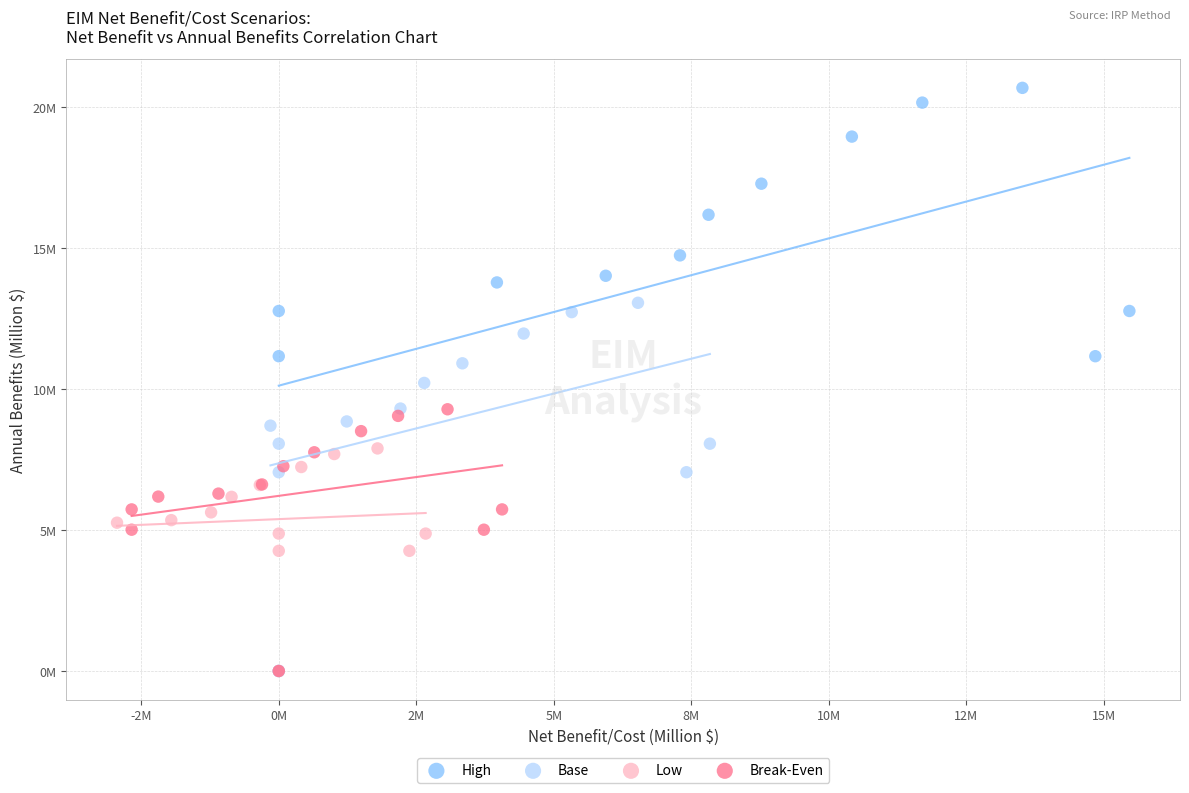

Which series reaches the maximum Y coordinate?

High